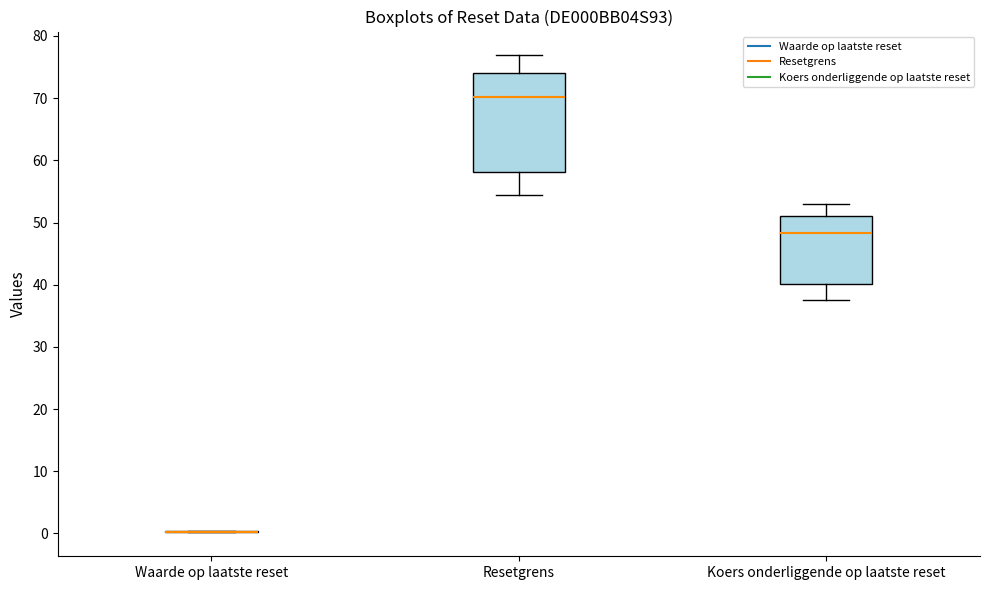

Reading left to right, read every box against the y-axis: the position of its median line, the range the box covers, and the ends of its whiskers. The values are not printed on the chart, so give them approximately, as read against the axis.

Waarde op laatste reset: box collapsed to a line at 0, whiskers 0 to 0
Resetgrens: median 70, box 58 to 74, whiskers 54 to 77
Koers onderliggende op laatste reset: median 48, box 40 to 51, whiskers 38 to 53